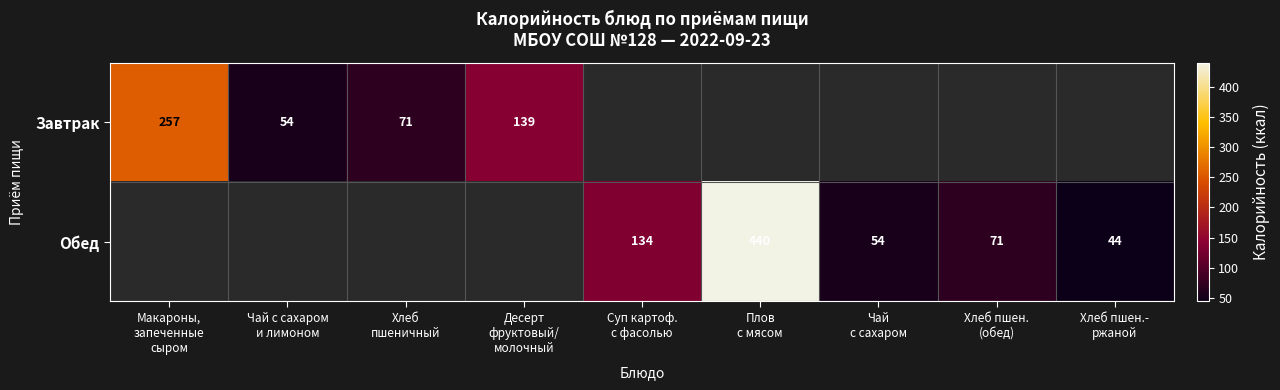

What is the highest value of the Завтрак series?

257.0